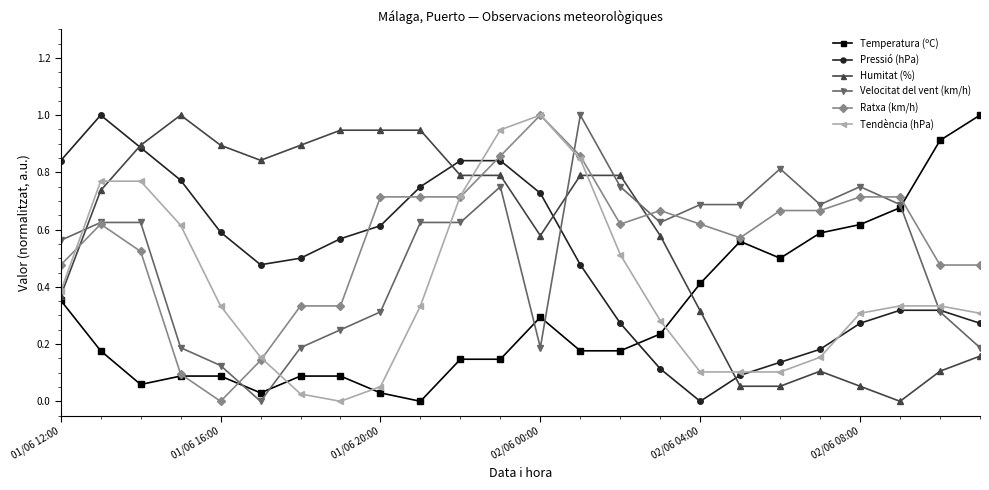

What is the greatest value displayed?

1.0